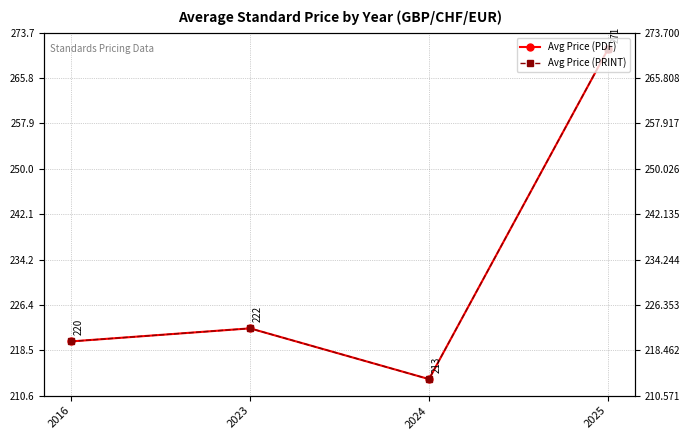

Reading left to right, what are all the values shown in this chart?

Avg Price (PDF): 2016=220.0	2023=222.3	2024=213.4	2025=270.8
Avg Price (PRINT): 2016=220.0	2023=222.3	2024=213.4	2025=270.8